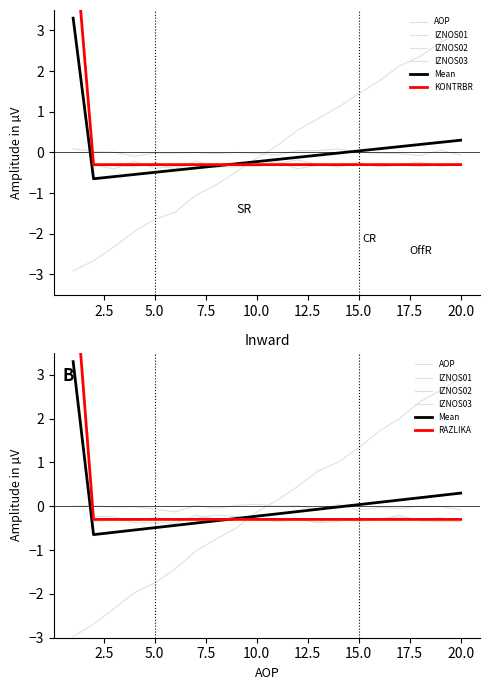

How many data points in AOP are less than 0?

10